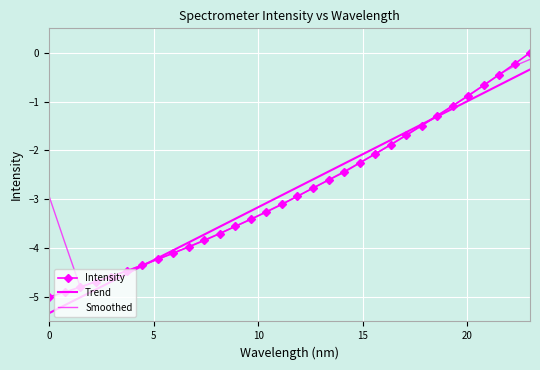

What is the difference between the maximum and second lowest values in the Trend series?

4.8